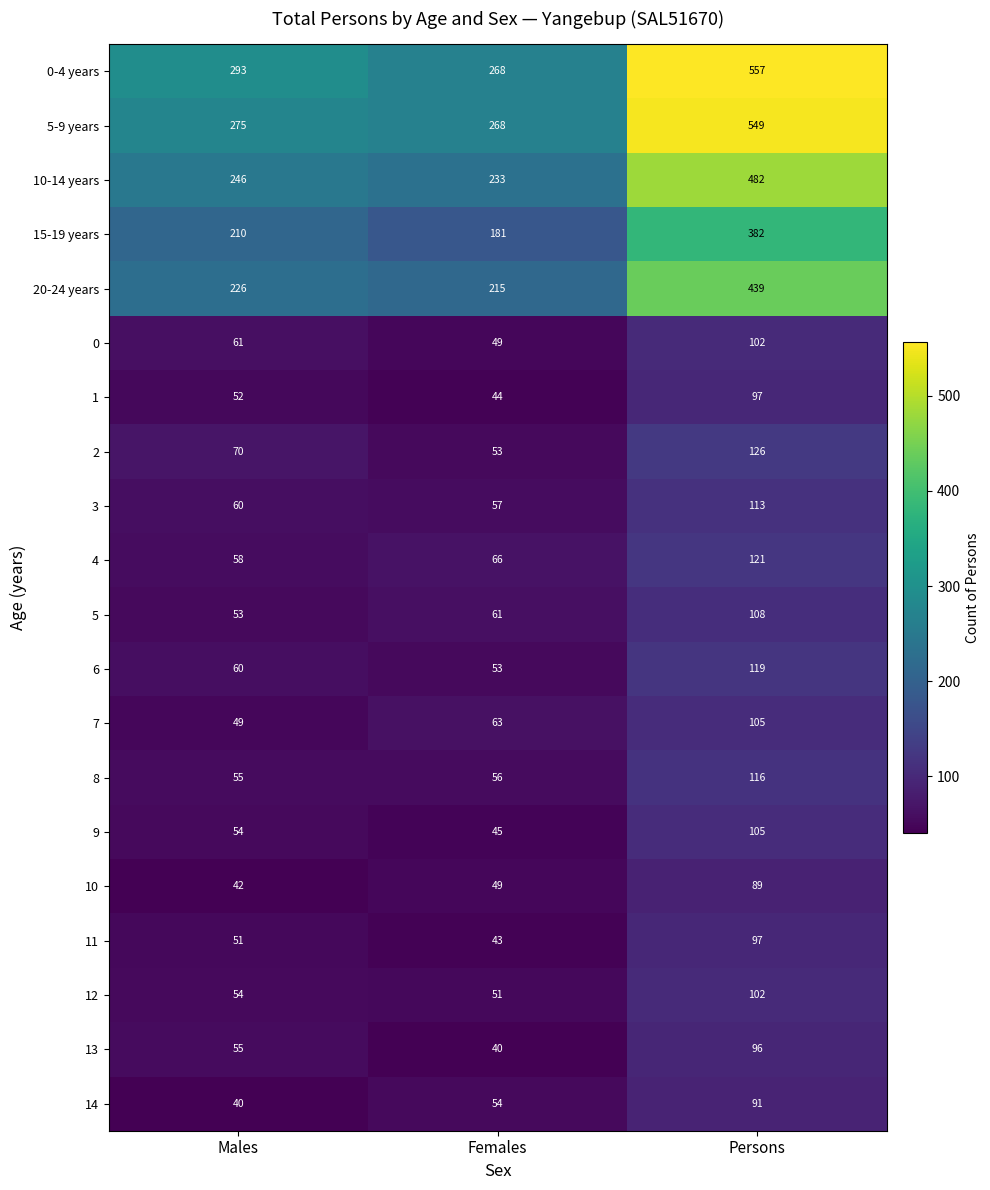

List the labels in order of 20-24 years value, largest first.

Persons, Males, Females